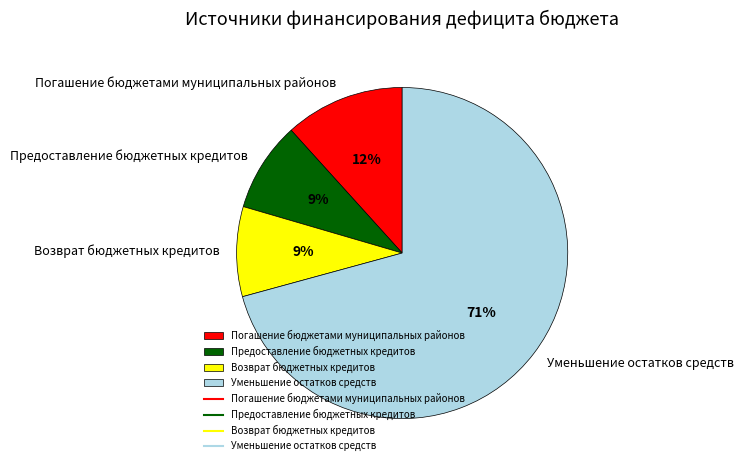

Is there any slice that represents more than half of the pie?

Yes